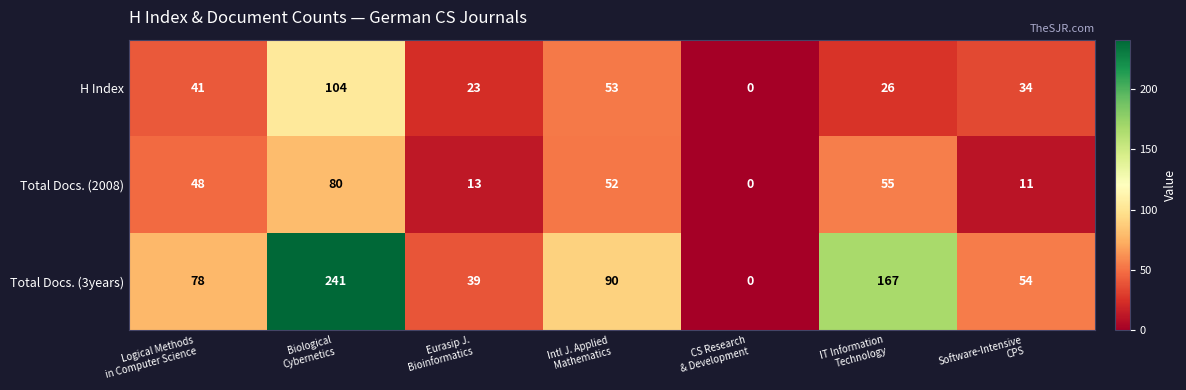

At which category is the sum across all series the highest?

Biological
Cybernetics